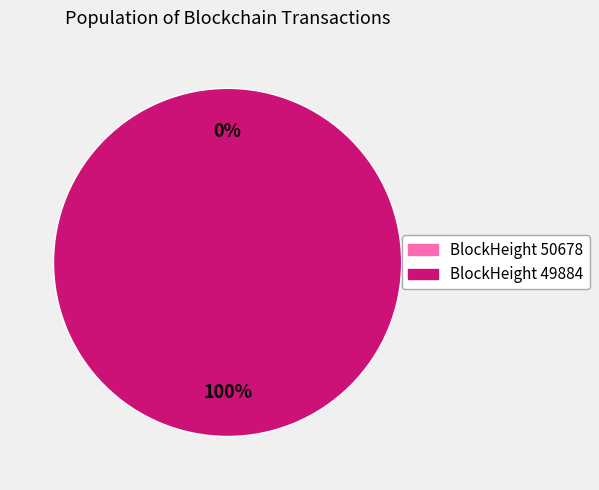

True or false: 50678 accounts for 0% of the total.

True